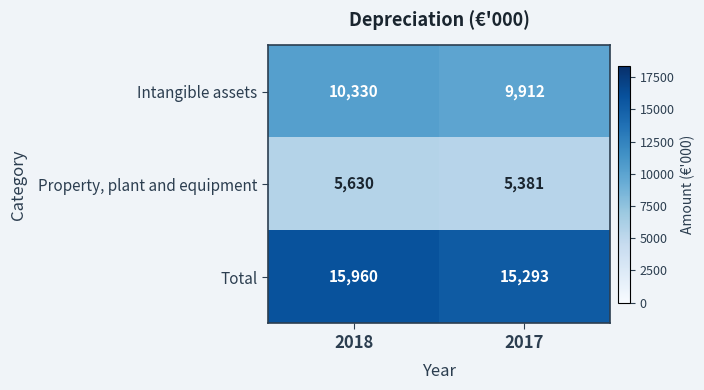

Rank the series by their average value, from highest to lowest.

Total, Intangible assets, Property, plant and equipment